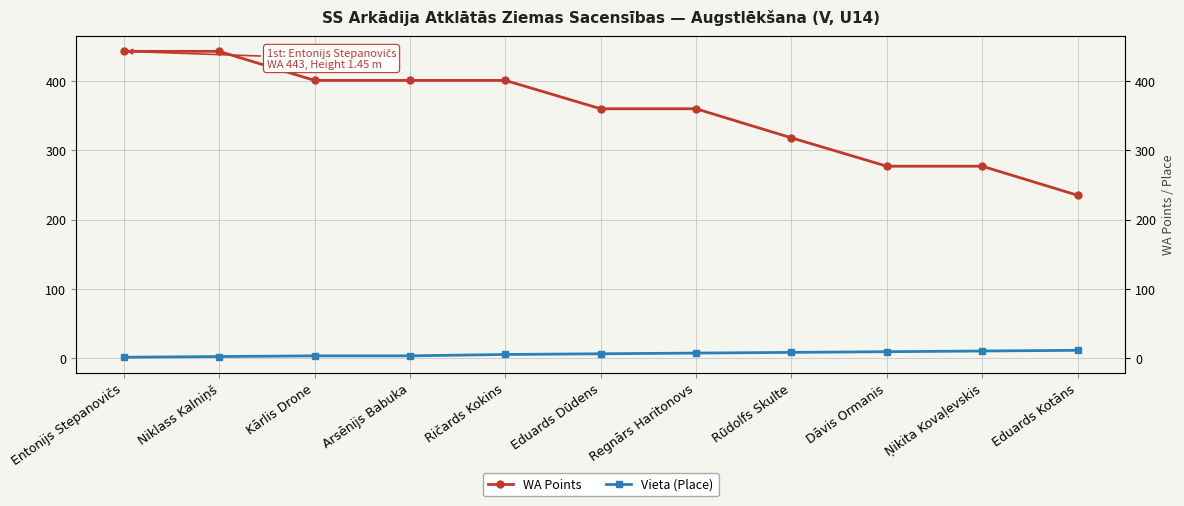

How many lines are shown in the chart?

2